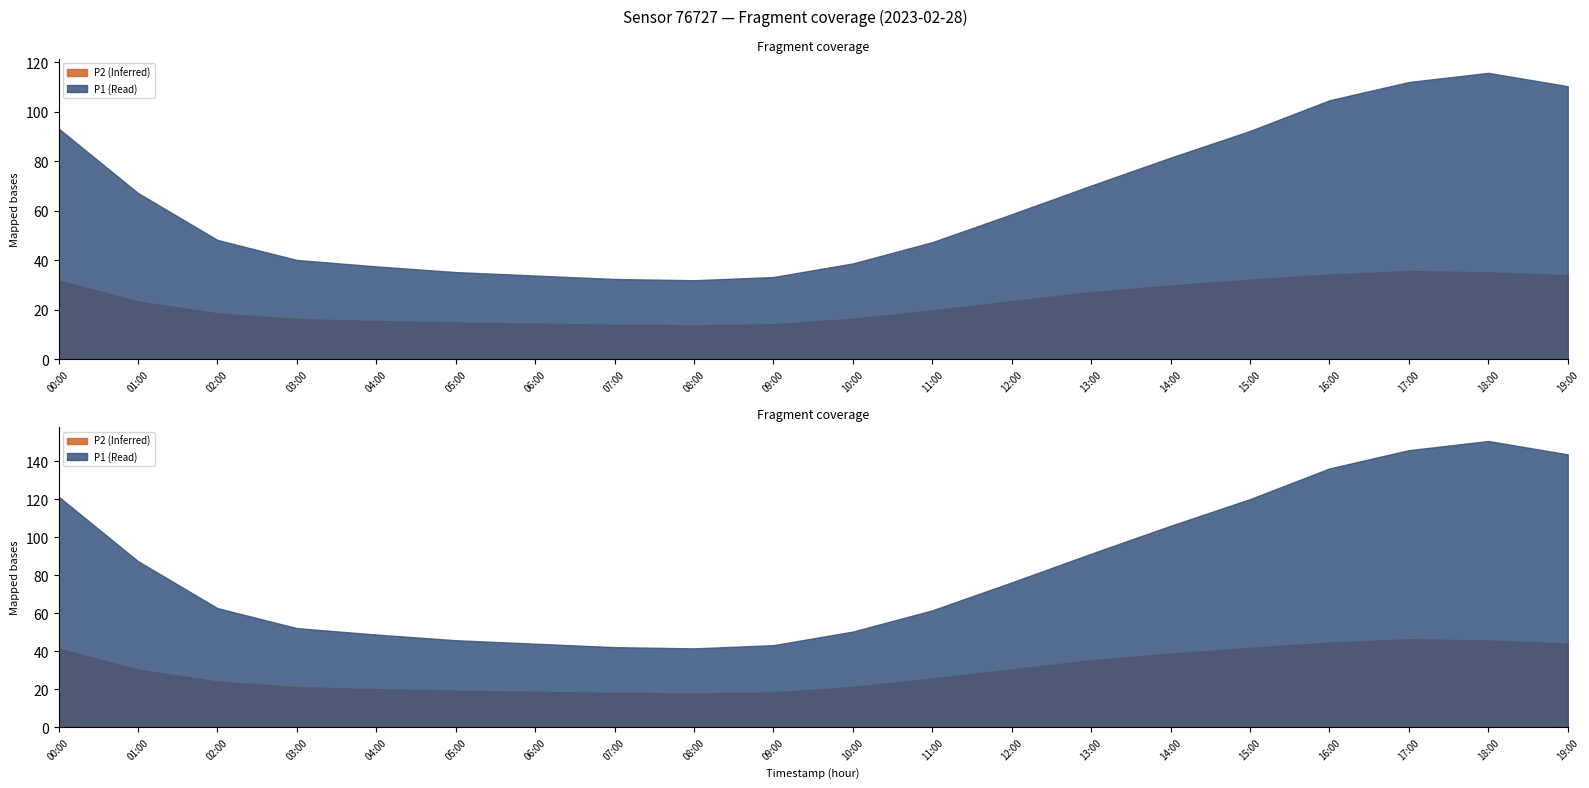

What is the spread (max minus min) of values at 11:00?

25.4